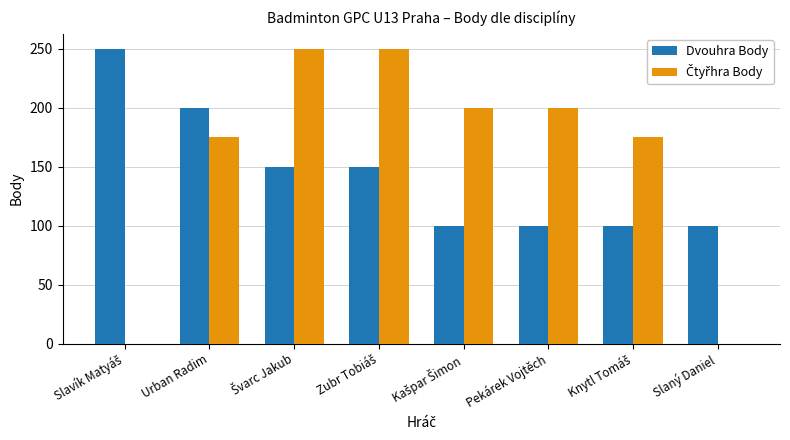

How many series are shown in this chart?

2